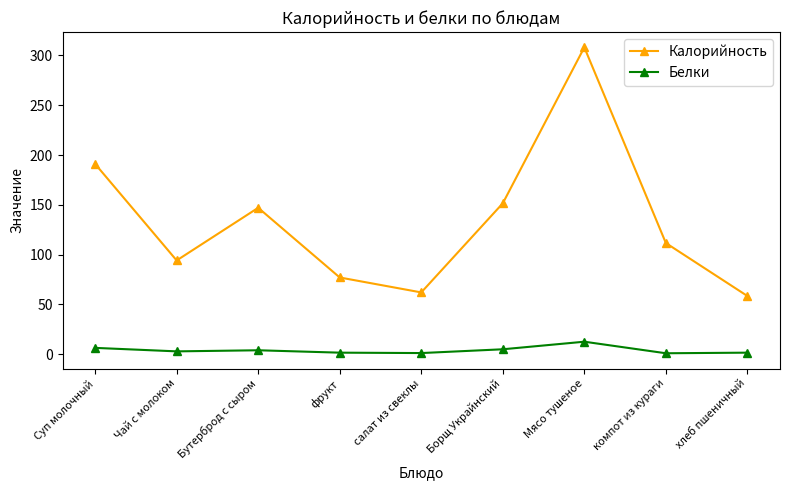

True or false: Белки and Калорийность intersect in this chart.

False